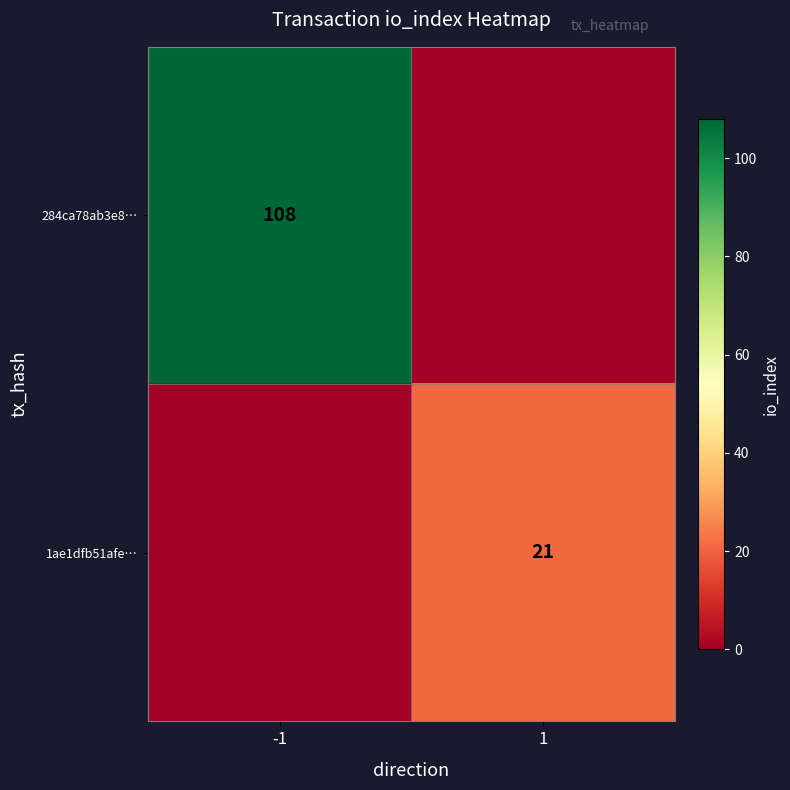

Is it true that 1ae1dfb51afe… equals 14 at 1?

False